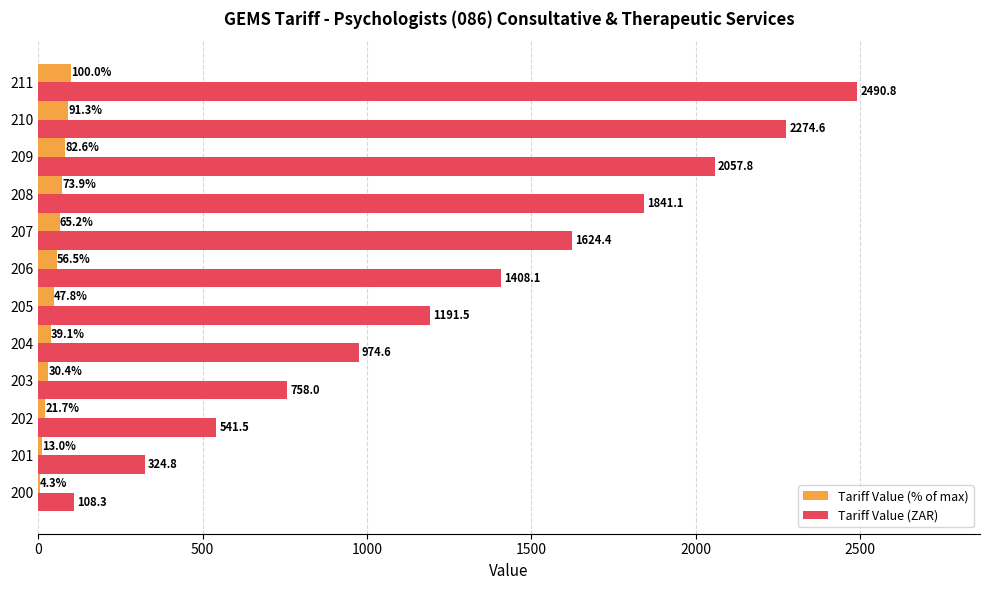

True or false: Tariff Value (% of max) has a value of 4.3 at 200.

True